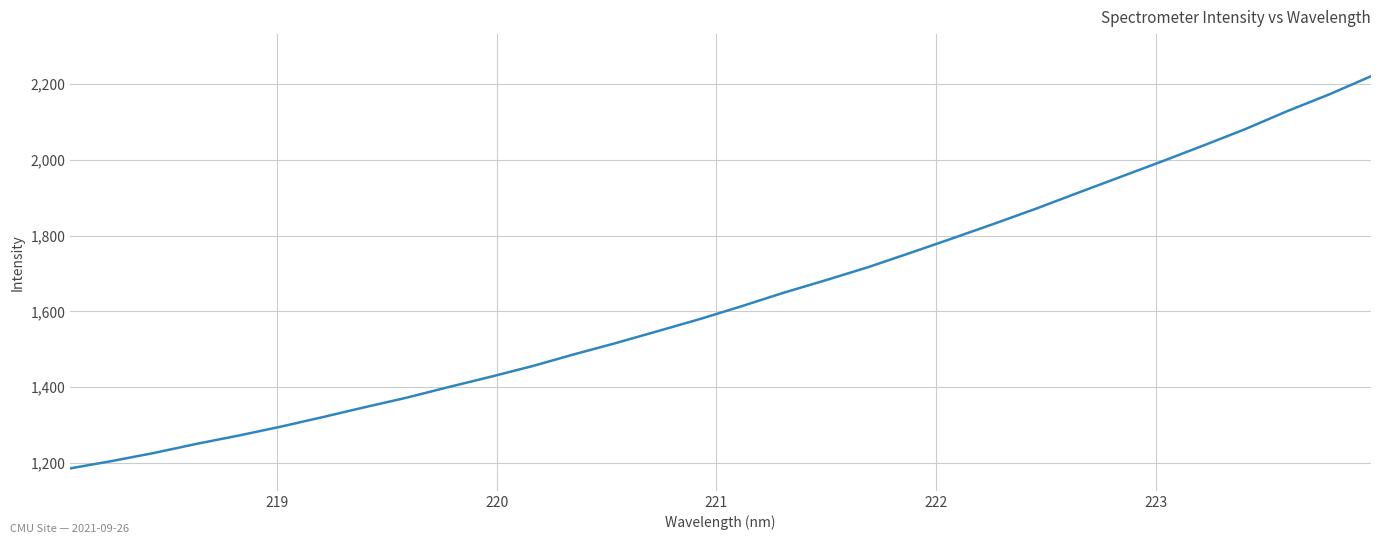

What is the maximum value shown in the chart?

2220.2